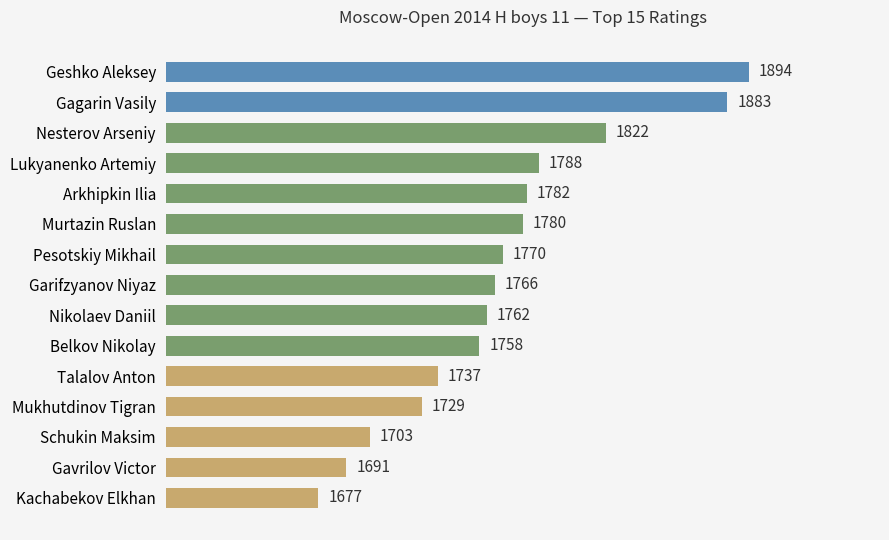

Which label corresponds to the largest value in the chart?

Geshko Aleksey